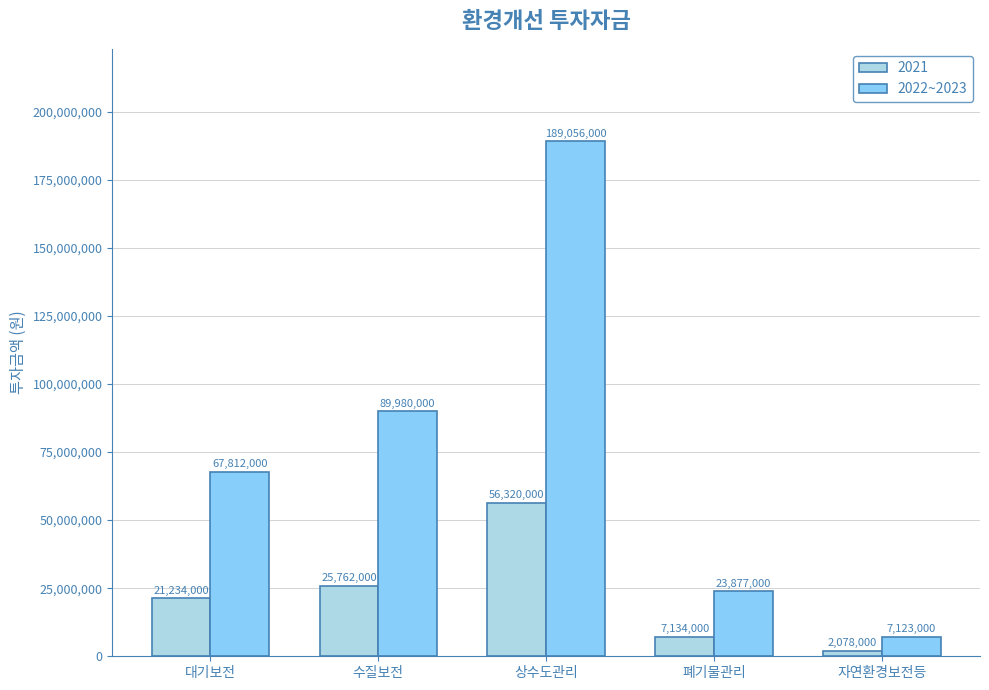

What is the difference between the 2022~2023 values at 상수도관리 and 자연환경보전등?

181933000